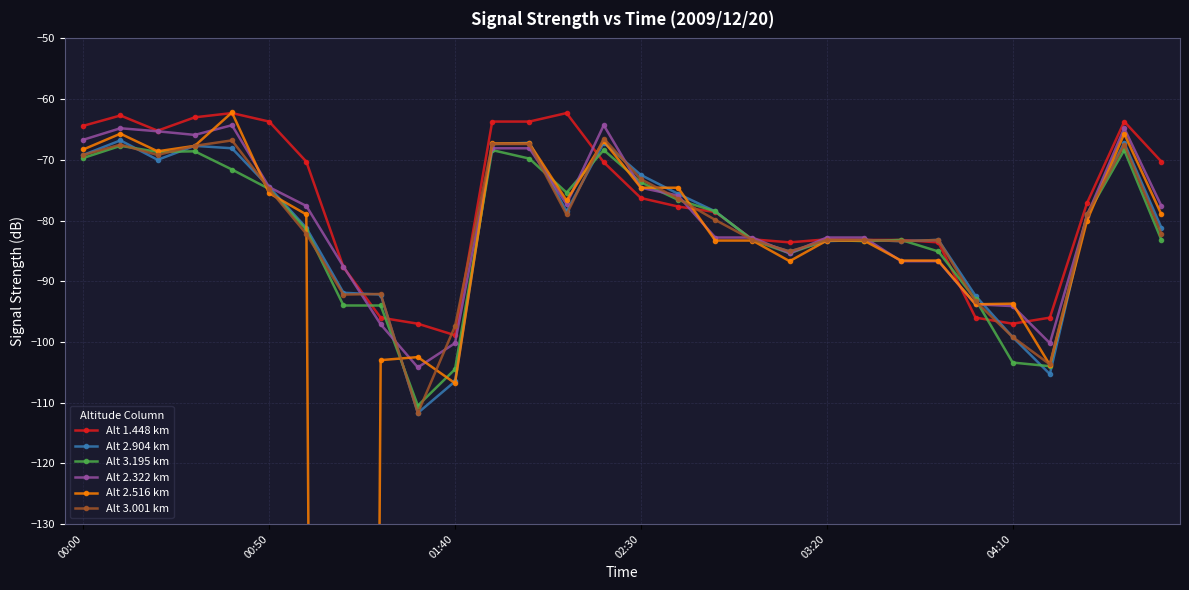

At 12, list the series in order from smallest to largest.

Alt 3.195 km, Alt 2.322 km, Alt 3.001 km, Alt 2.516 km, Alt 2.904 km, Alt 1.448 km